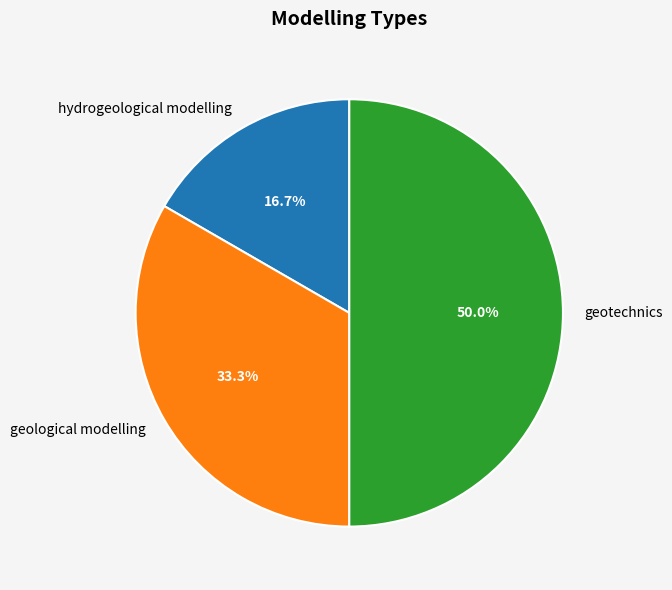

What is the smallest slice in the pie chart?

hydrogeological modelling